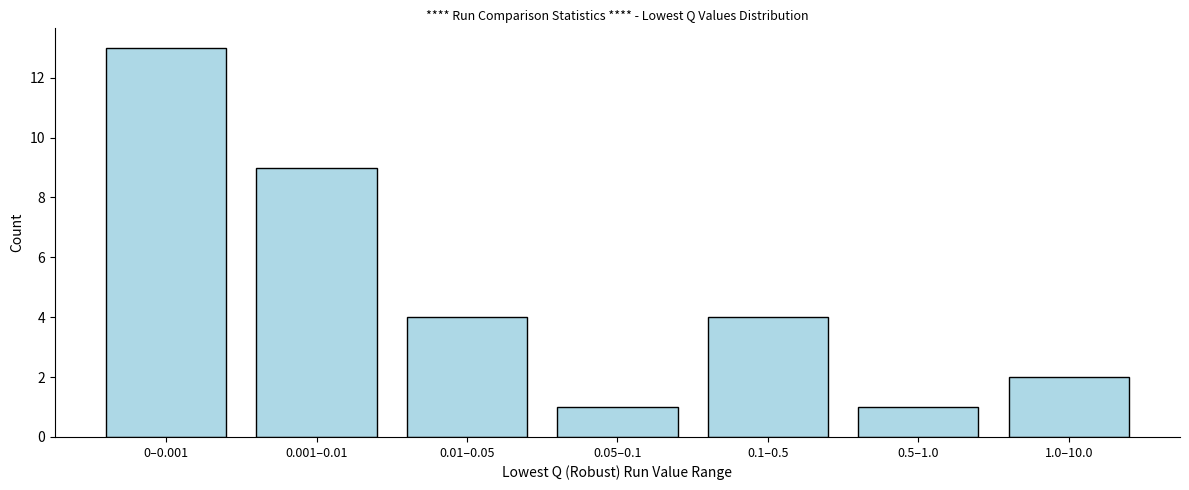

Reading left to right, list all the values displayed in this chart.

0–0.001=13	0.001–0.01=9	0.01–0.05=4	0.05–0.1=1	0.1–0.5=4	0.5–1.0=1	1.0–10.0=2